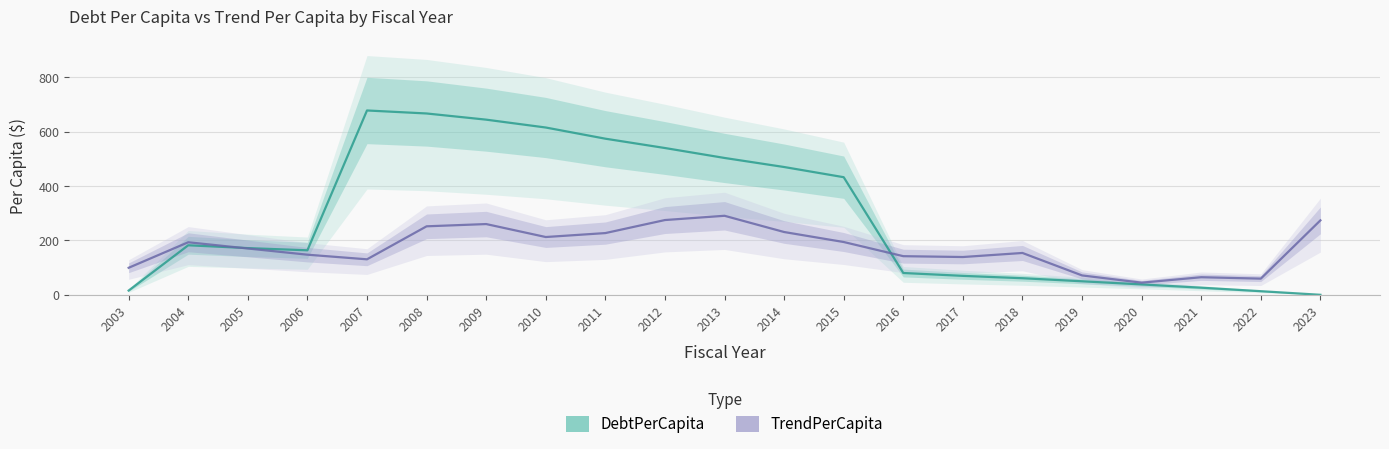

At how many categories does at least one series exceed 14?

21